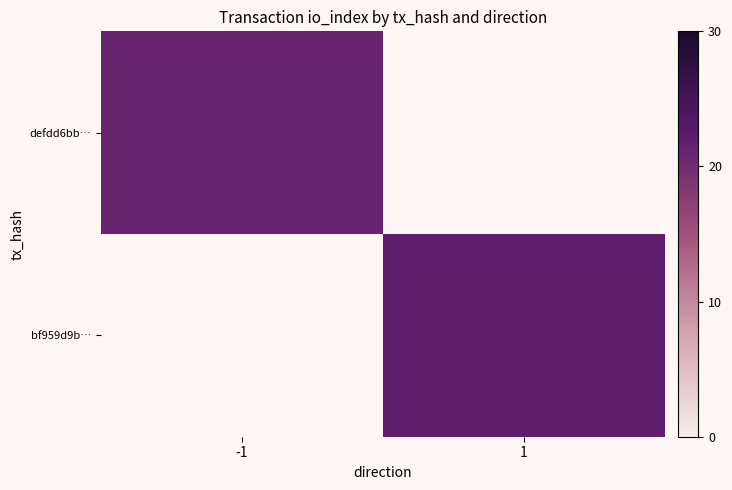

Count the number of data series in this chart.

2